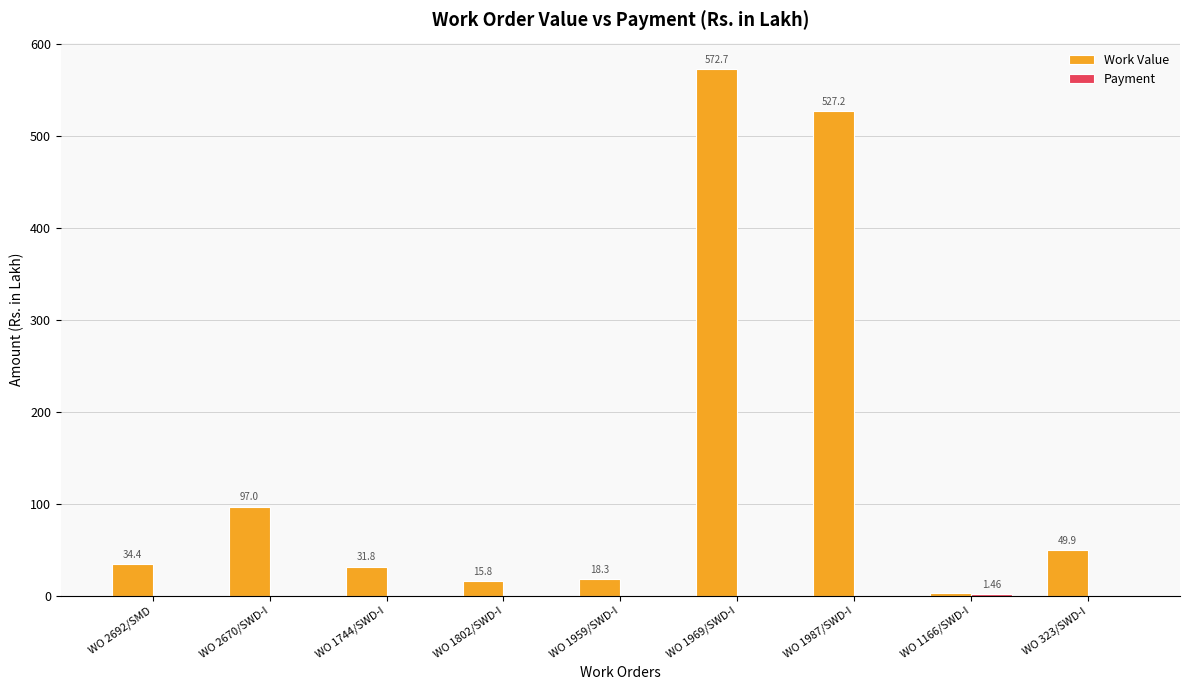

Are the bars grouped side by side (vs. stacked)?

Yes